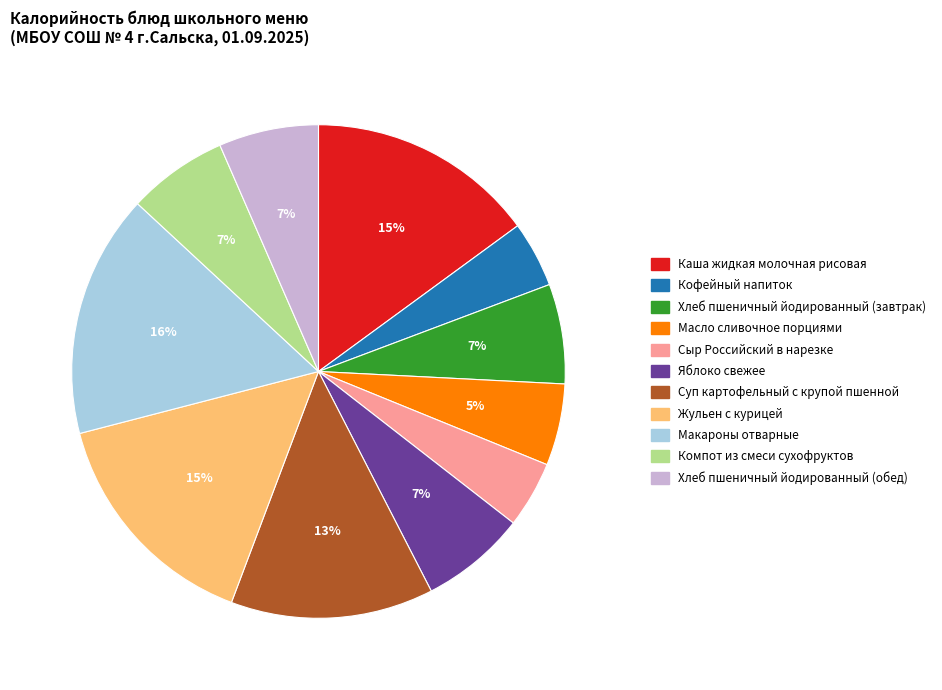

Which slice is the largest?

Макароны отварные